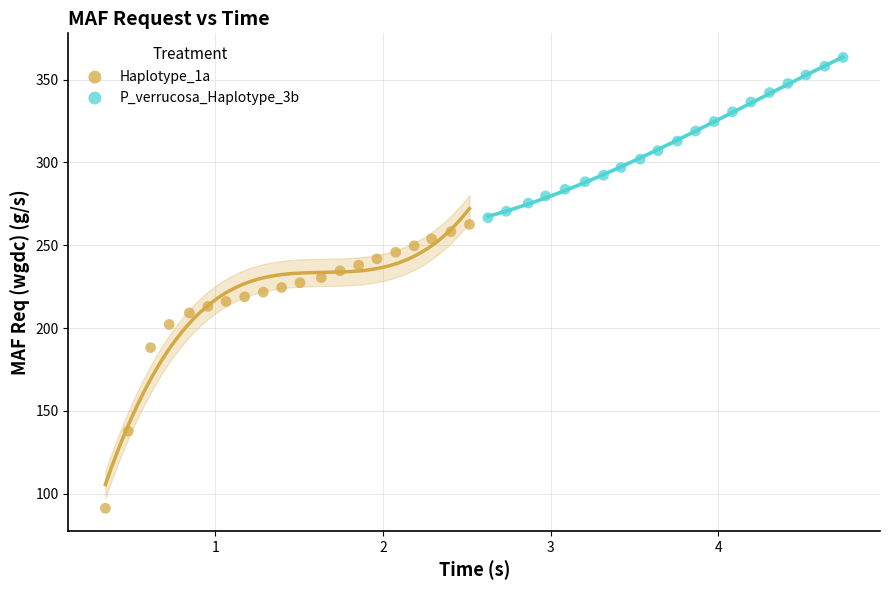

Which series has the widest spread of Y values?

Haplotype_1a